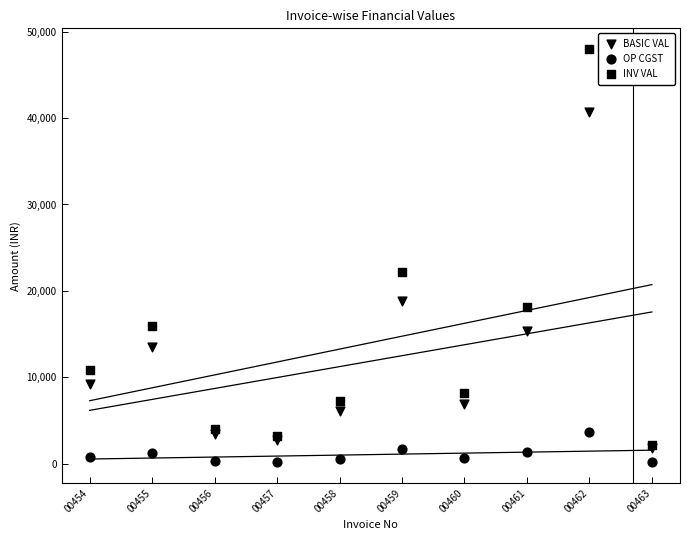

Which series has the widest spread of Y values?

INV VAL